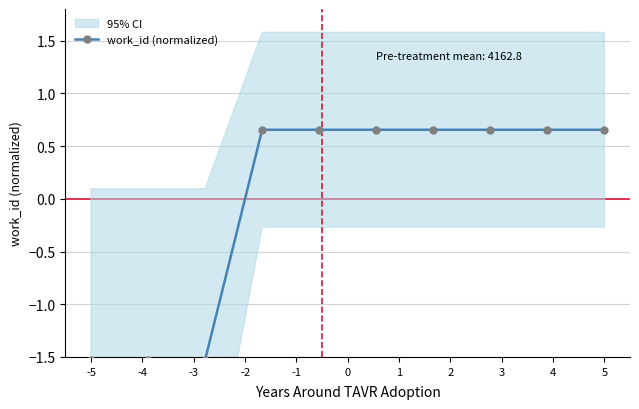

What is the value of the 9th point from the left?

0.7